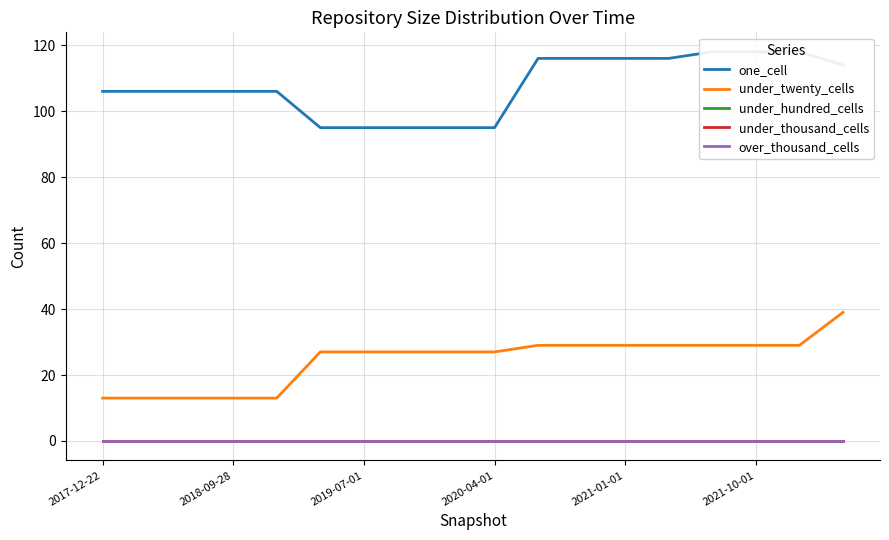

How many lines are shown in the chart?

5